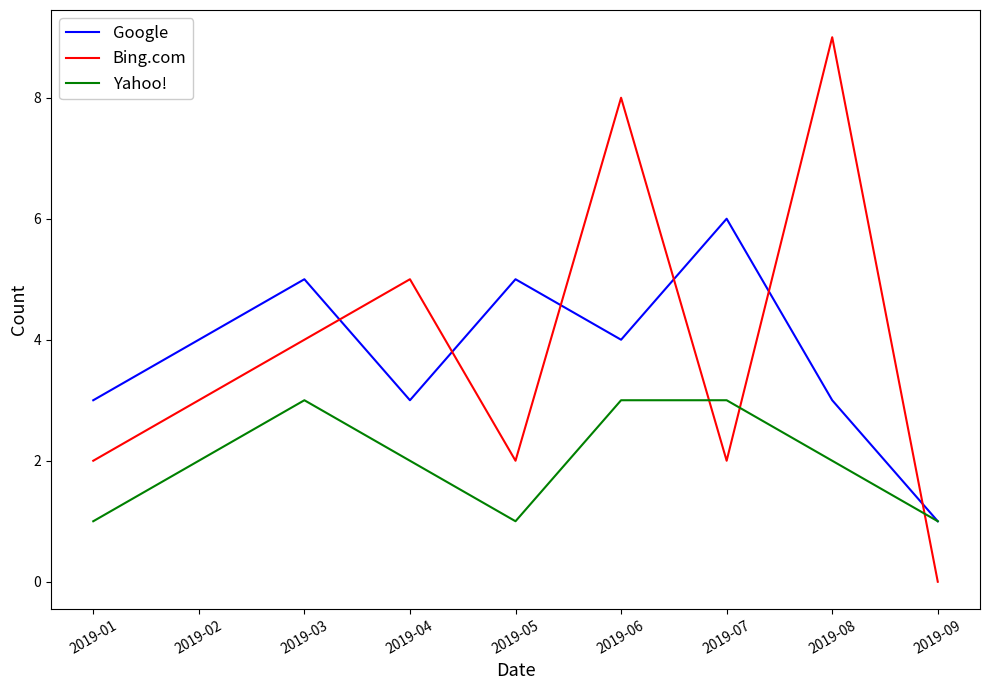

Which series has the largest range (max minus min)?

Bing.com